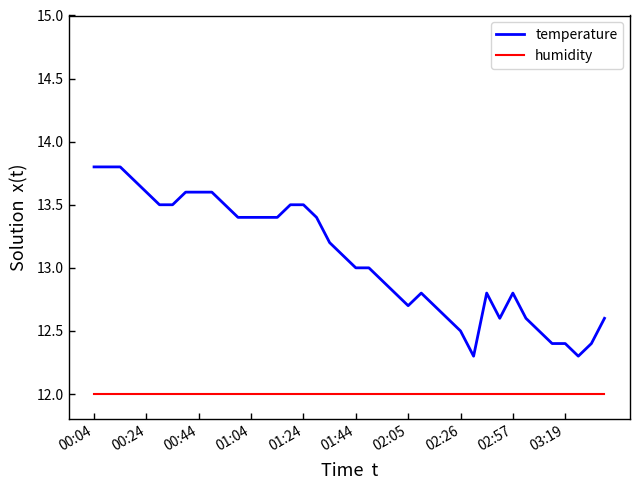

What is the lowest value of the temperature series?

12.3